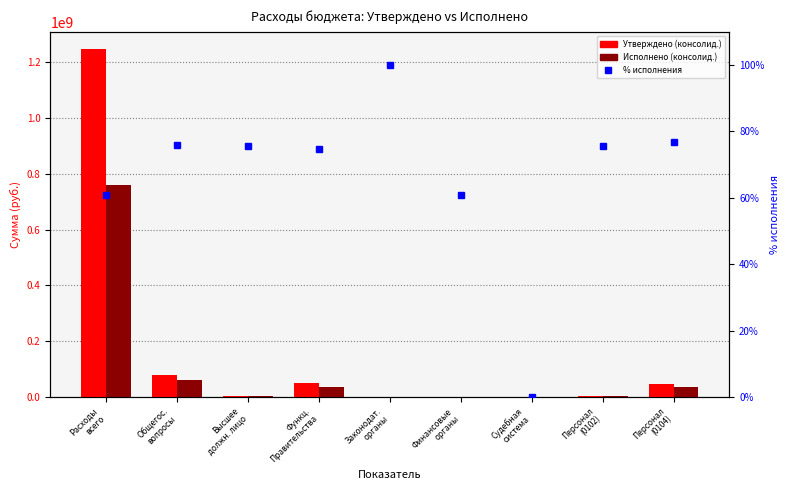

Reading left to right, transcribe all the data shown in this chart.

Утверждено (консолид.): Расходы
всего=1247008568.4	Общегос.
вопросы=80445883.2	Высшее
должн. лицо=4860753.0	Функц.
Правительства=49992851.2	Законодат.
органы=55054.0	Финансовые
органы=1137000.0	Судебная
система=900.0	Персонал
(0102)=4860753.0	Персонал
(0104)=45201010.4
Исполнено (консолид.): Расходы
всего=760602190.8	Общегос.
вопросы=61077092.1	Высшее
должн. лицо=3672204.6	Функц.
Правительства=37353523.3	Законодат.
органы=55054.0	Финансовые
органы=693174.5	Судебная
система=0.0	Персонал
(0102)=3672204.6	Персонал
(0104)=34736383.0
% исполнения: Расходы
всего=61.0	Общегос.
вопросы=75.9	Высшее
должн. лицо=75.5	Функц.
Правительства=74.7	Законодат.
органы=100.0	Финансовые
органы=61.0	Судебная
система=0.0	Персонал
(0102)=75.5	Персонал
(0104)=76.8